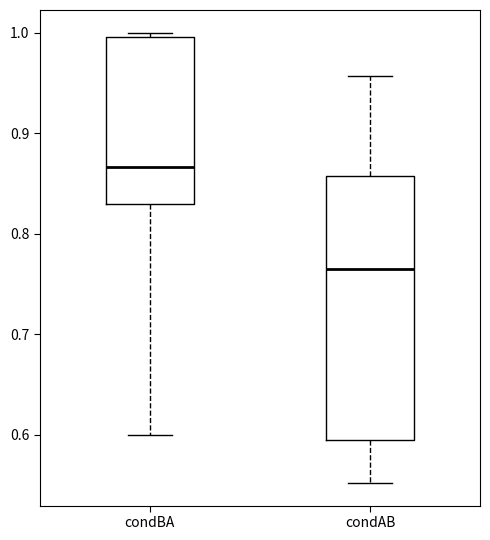

Reading left to right, transcribe this box plot: for each box, give where its median line is, the range the box spans, and where its two whiskers end, as read against the y-axis. The values are not printed on the chart, so give them approximately, as read against the axis.

condBA: median 0.87, box 0.83 to 1.00, whiskers 0.60 to 1.00 (just above the box's upper edge)
condAB: median 0.76, box 0.59 to 0.86, whiskers 0.55 to 0.96